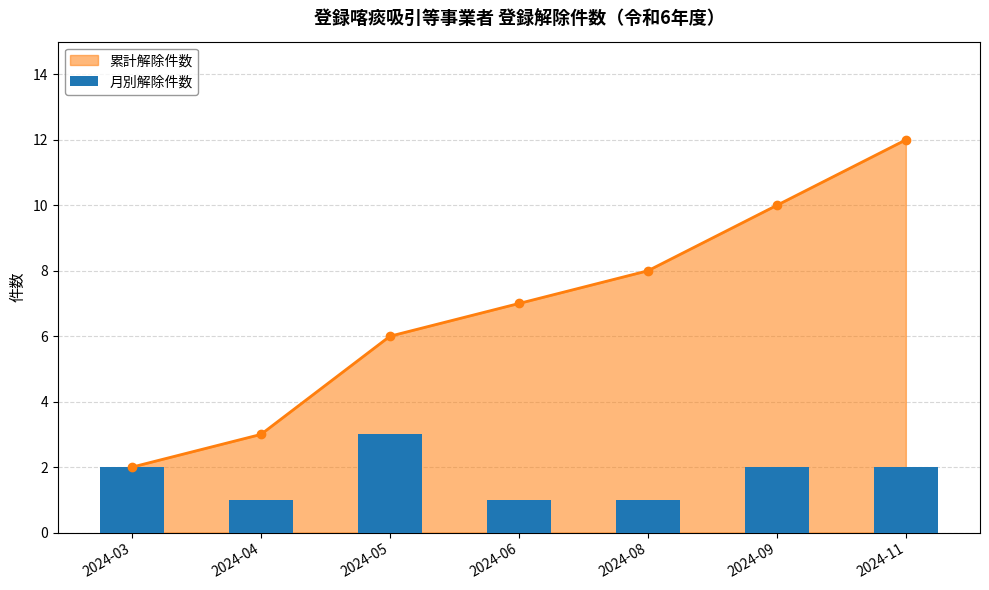

Rank the categories by value from highest to lowest.

2024-05, 2024-03, 2024-09, 2024-11, 2024-04, 2024-06, 2024-08